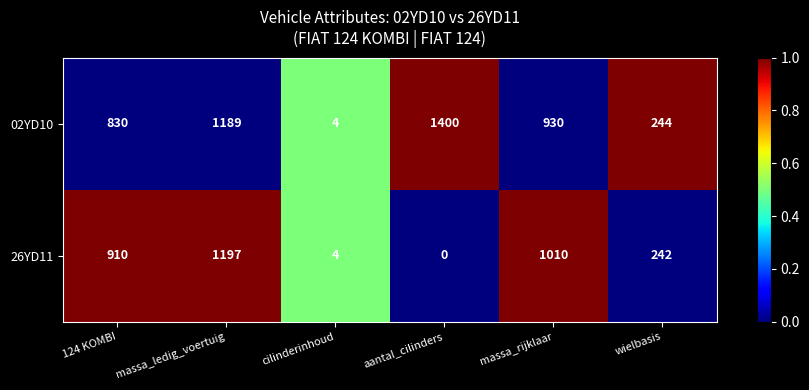

The 26YD11 series shows 1571 at massa_ledig_voertuig. True or false?

False